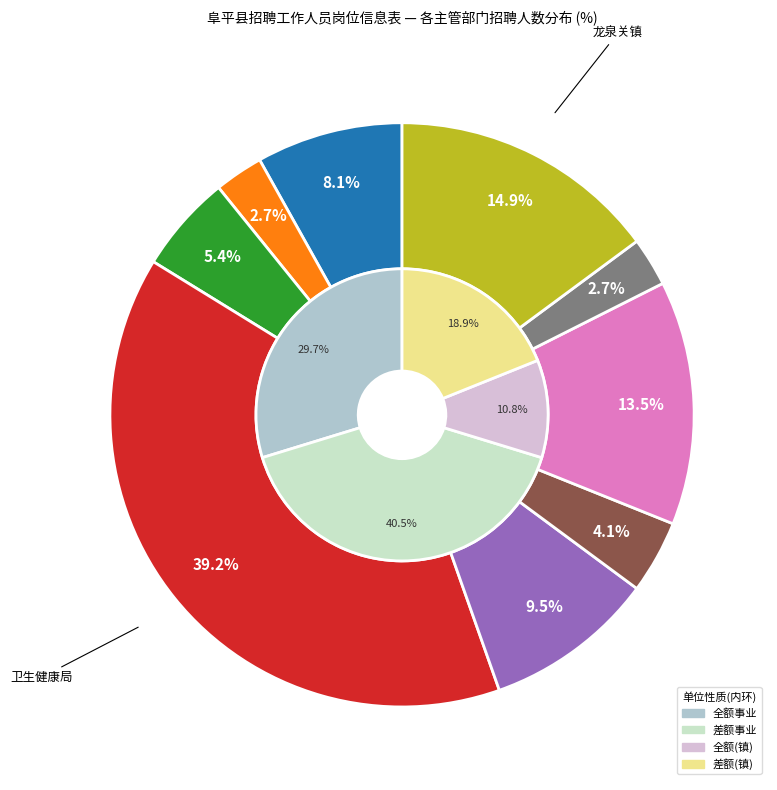

The 行政审批局 slice represents 9% of the pie. True or false?

True